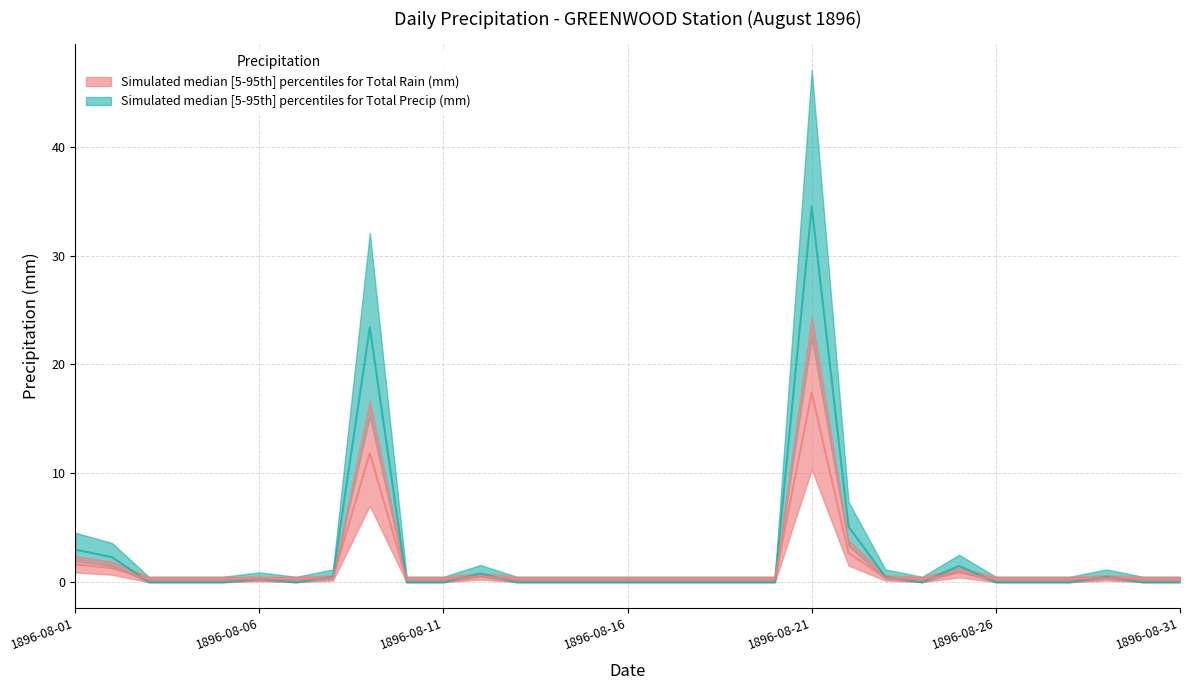

Which category has the lowest value in the Total Precip (mm) series?

1896-08-03